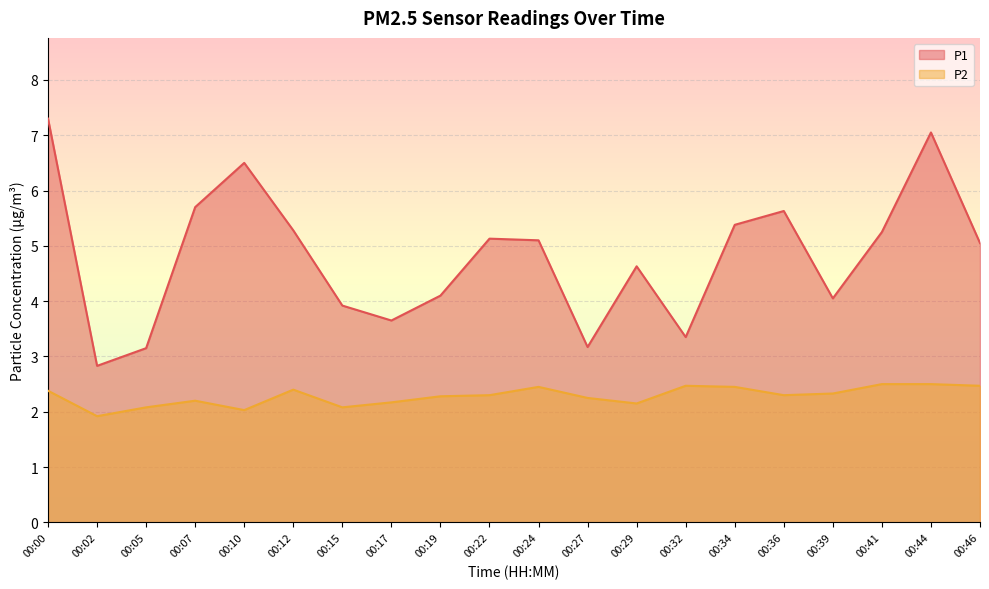

What is the difference between the highest and lowest values at 00:24?

2.6